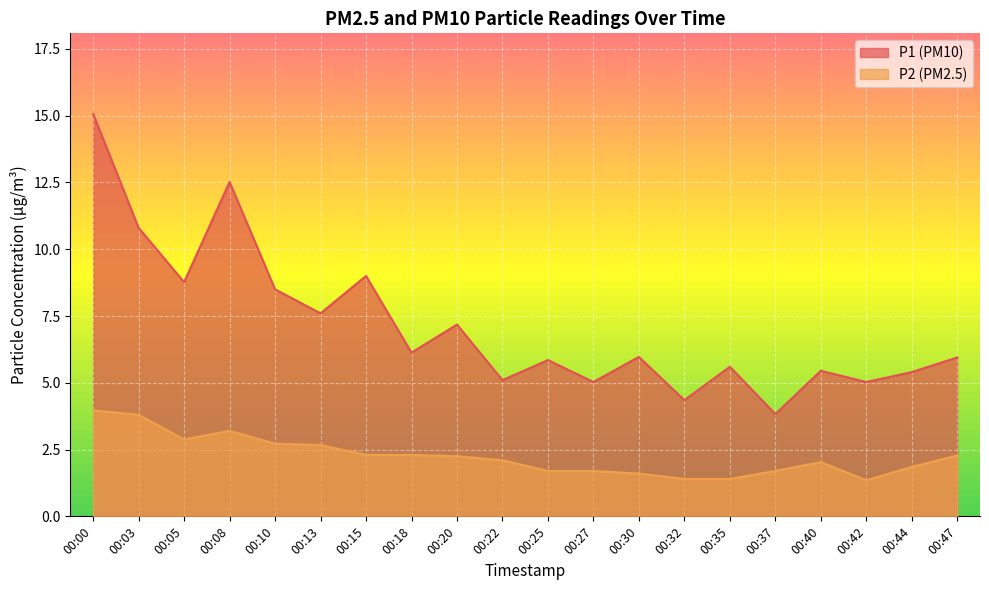

How many data points in P1 are above 5?

18